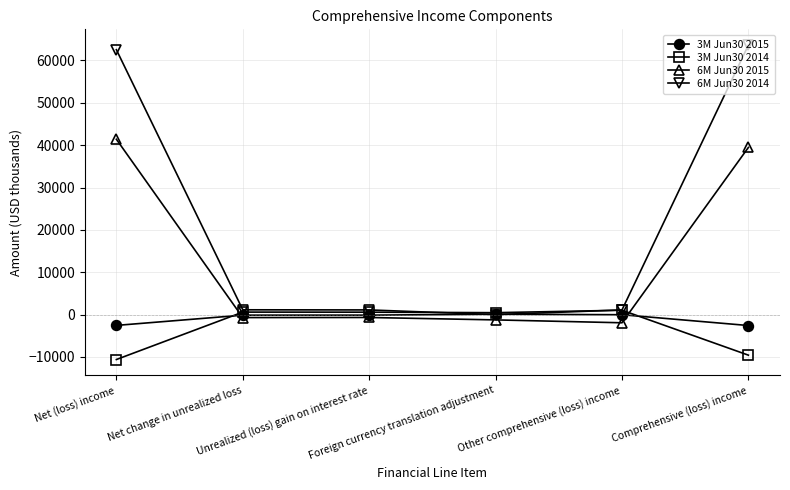

Is this an area chart (filled region under the line)?

No